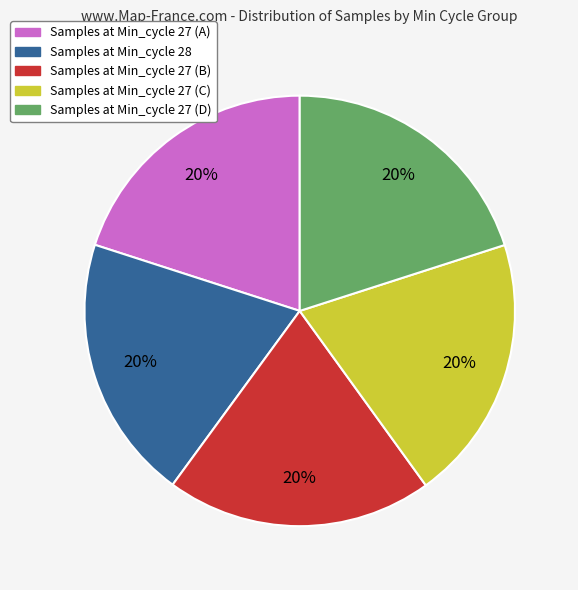

Is there a majority slice in this chart?

No